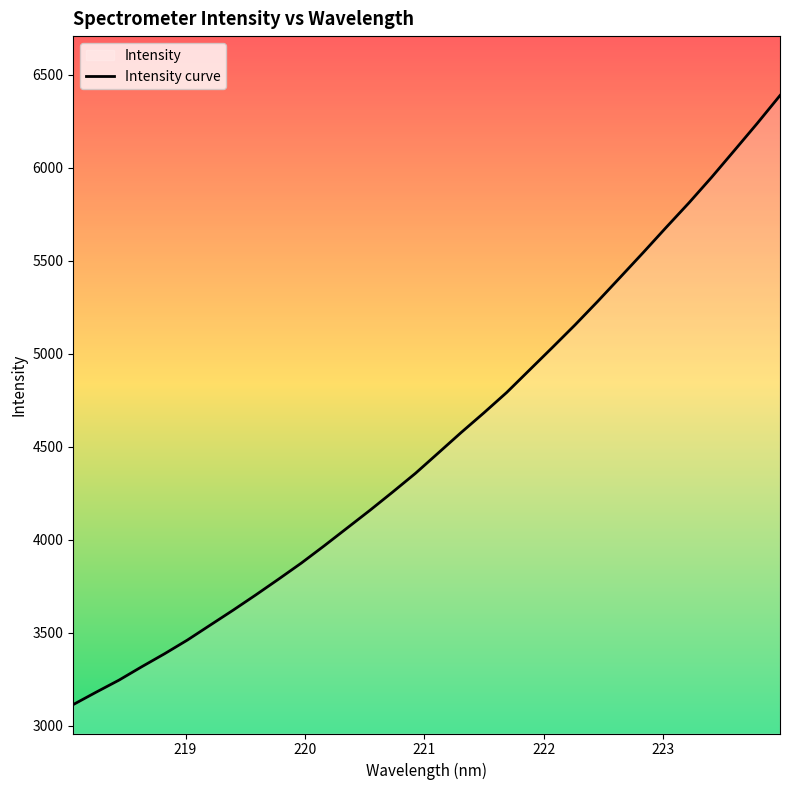

Reading left to right, transcribe all the data shown in this chart.

3113.6	3180.0	3244.8	3316.9	3386.8	3460.5	3540.8	3620.8	3703.4	3788.3	3875.0	3967.6	4062.7	4158.0	4256.5	4357.3	4466.5	4576.2	4682.3	4791.8	4912.6	5033.1	5155.3	5282.5	5413.6	5545.3	5679.6	5811.7	5949.8	6094.1	6239.2	6389.2